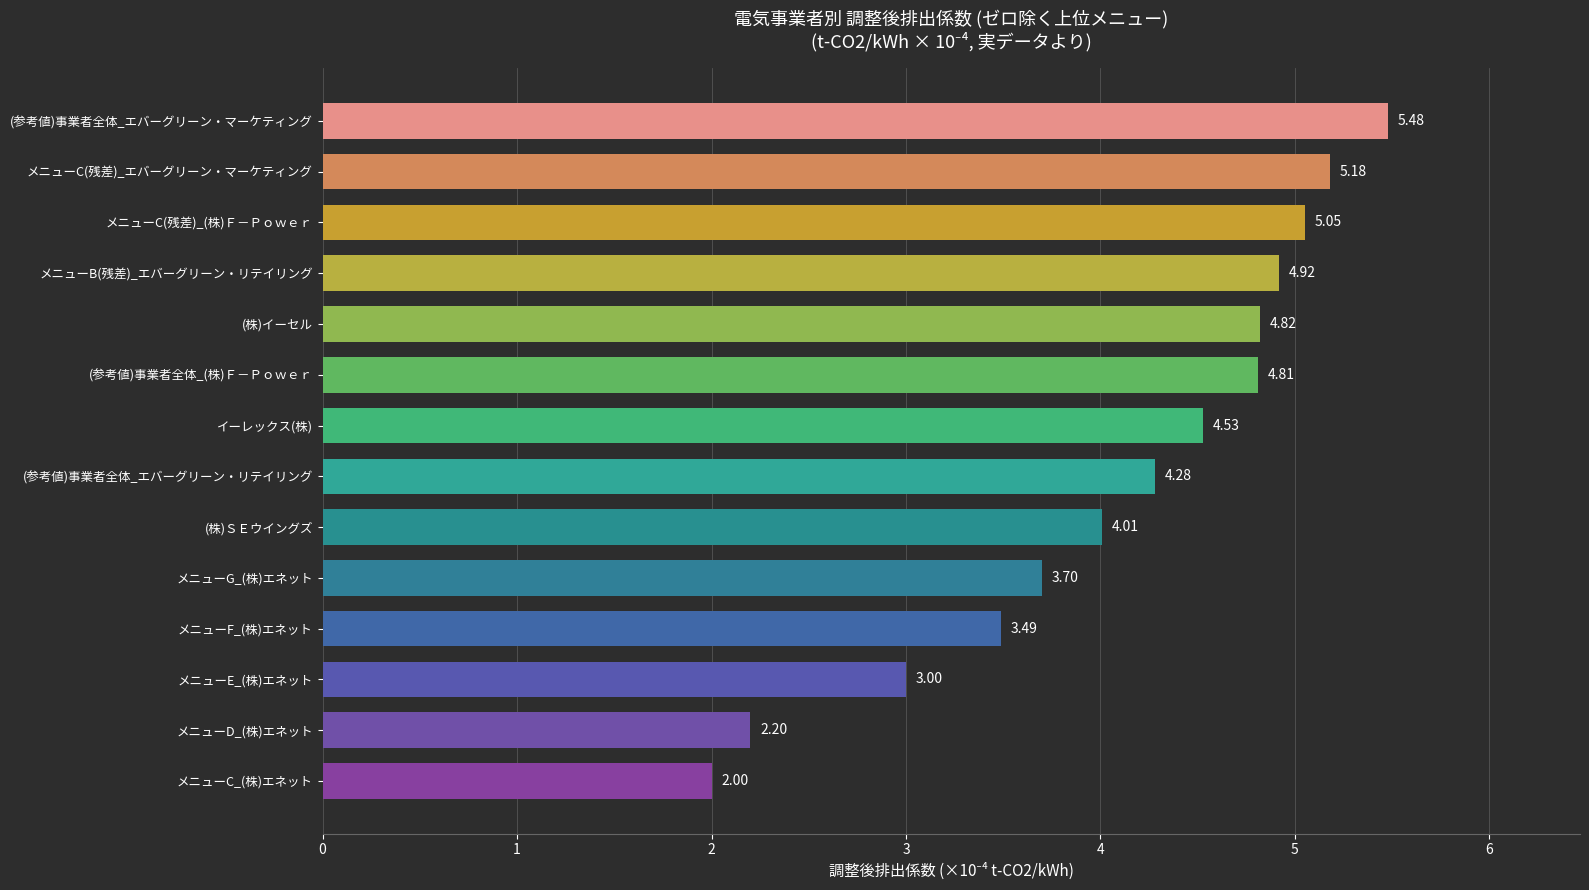

What is the difference between the maximum and minimum values?

3.5